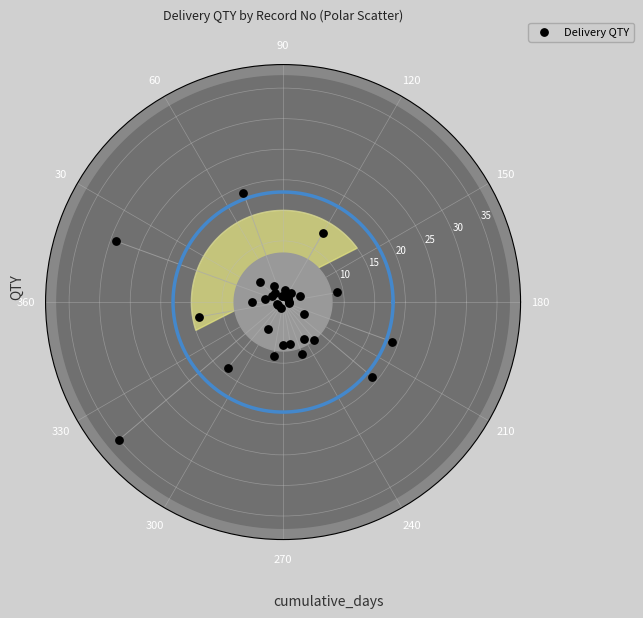

What is the range of Y values (max minus min)?

34